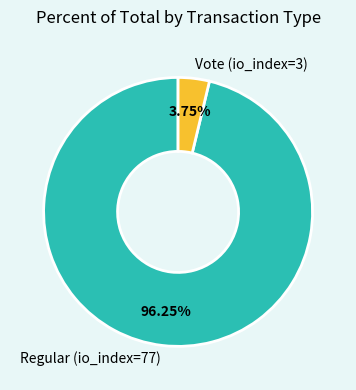

Does Vote (io_index=3) account for over 50% of the chart?

No